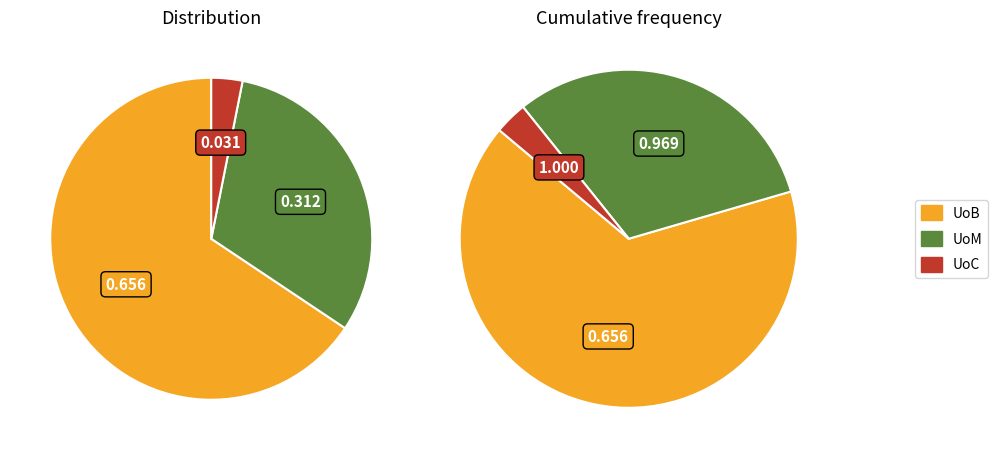

The UoB slice represents 66% of the pie. True or false?

True